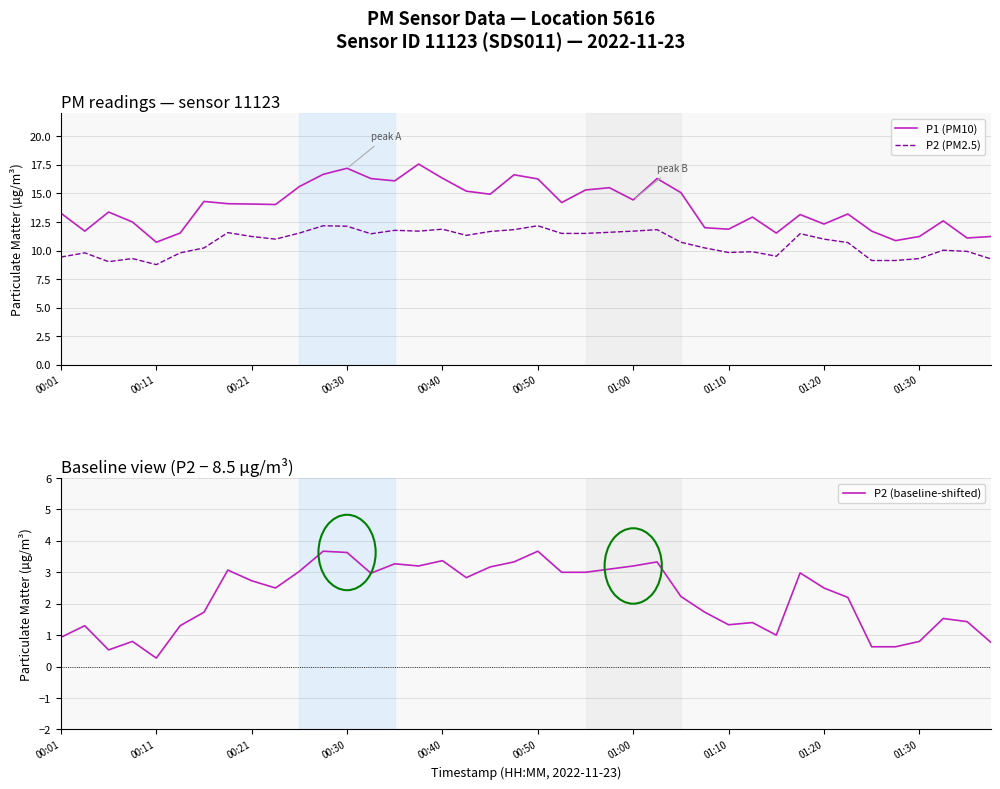

What is the sum of all P2 (PM2.5) values?

428.1